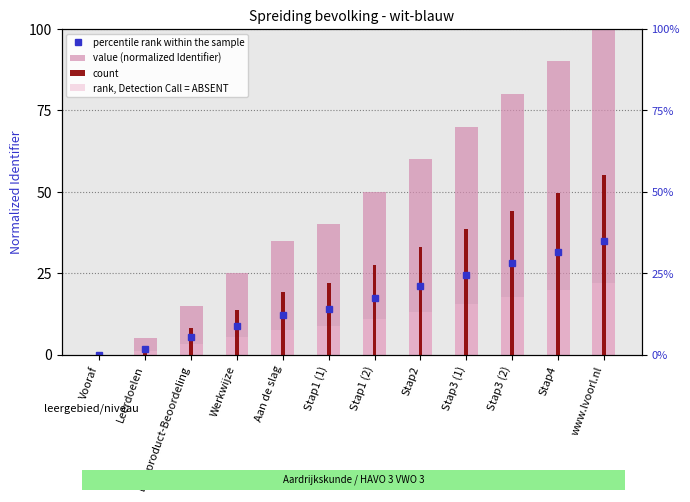

How many bars are there in total?

36